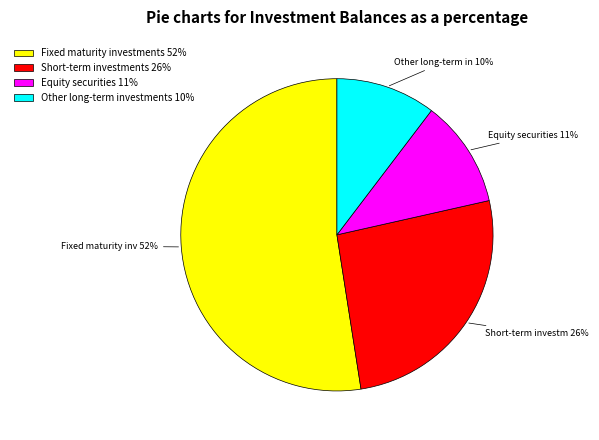

Which has a higher value, Equity securities or Fixed maturity investments?

Fixed maturity investments